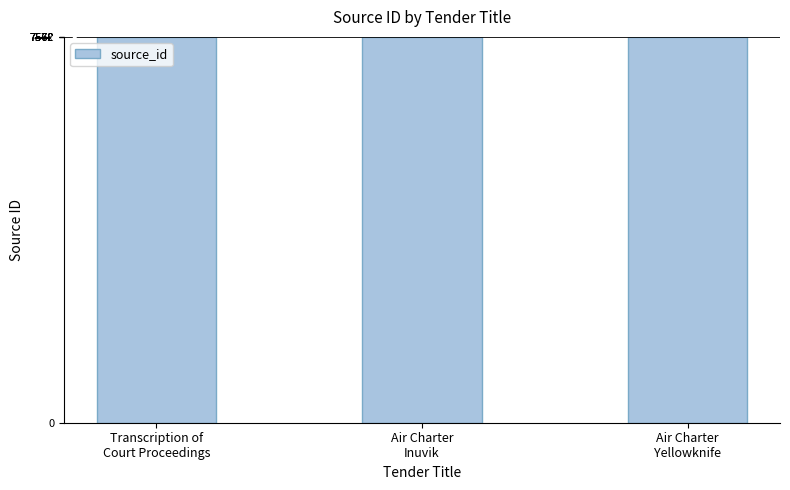

What is the change in value from Air Charter
Inuvik to Air Charter
Yellowknife?

-1